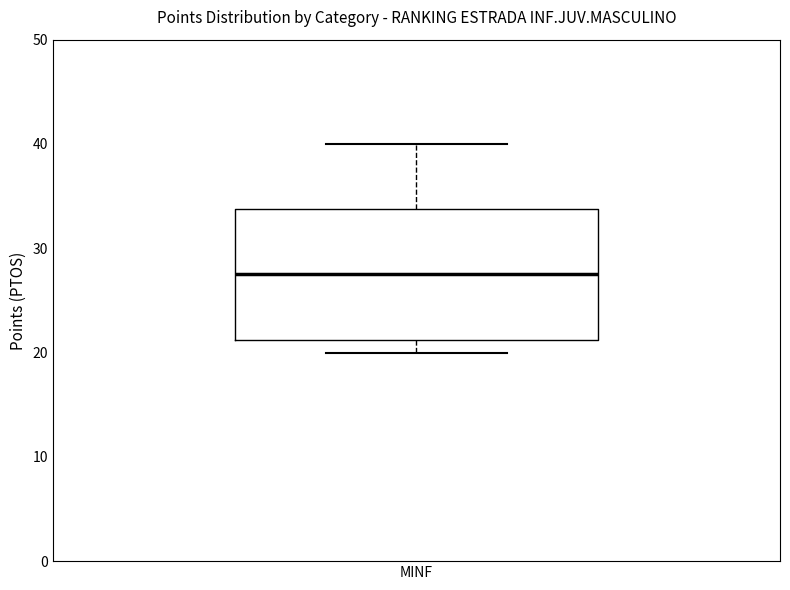

Where is the upper edge of the box for MINF on the y-axis? The values are not printed on the chart, so give them approximately, as read against the axis.

34